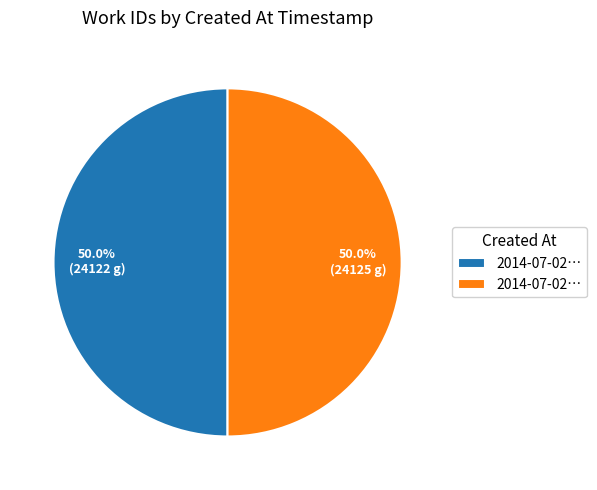

Count the number of slices in the pie.

2